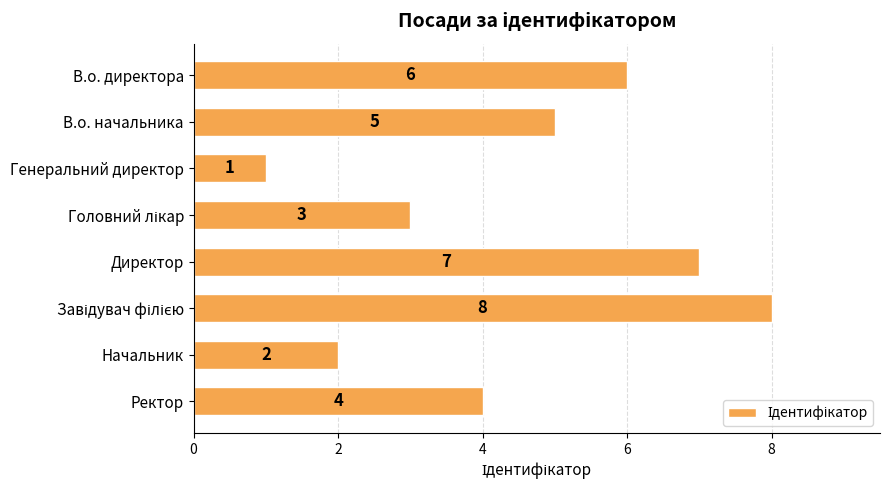

What is the maximum value shown in the chart?

8